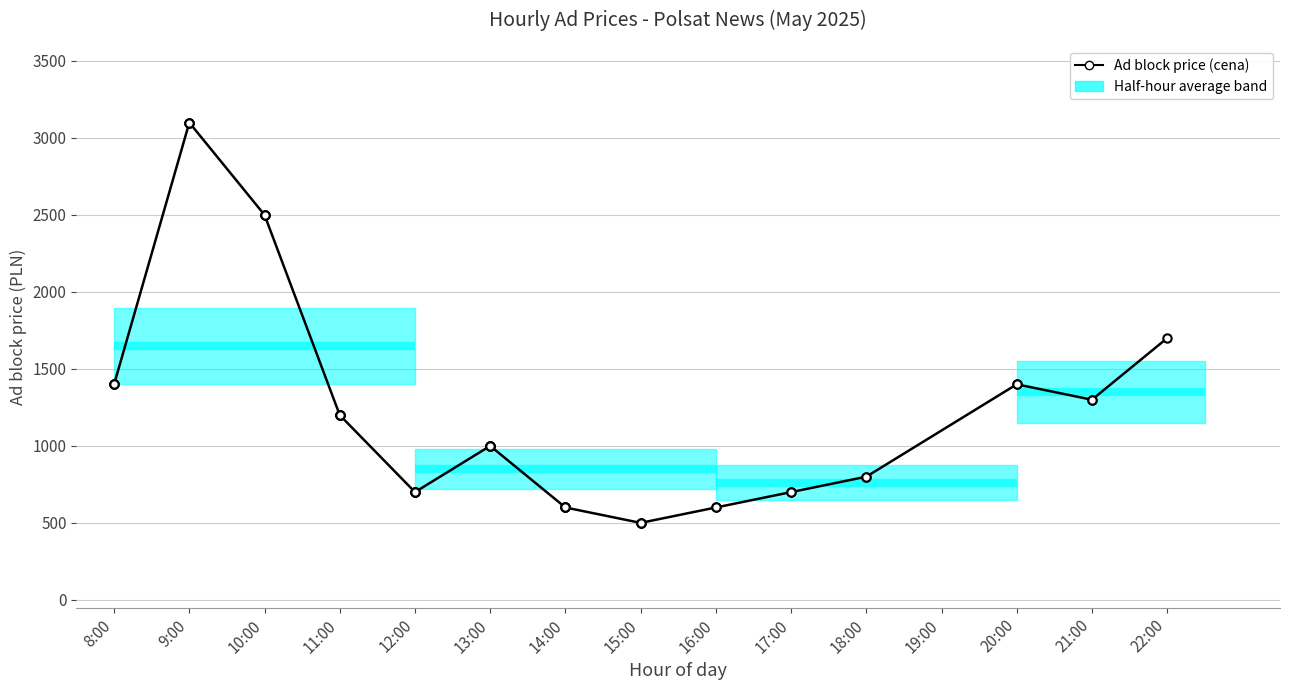

What is the greatest value displayed?

3100